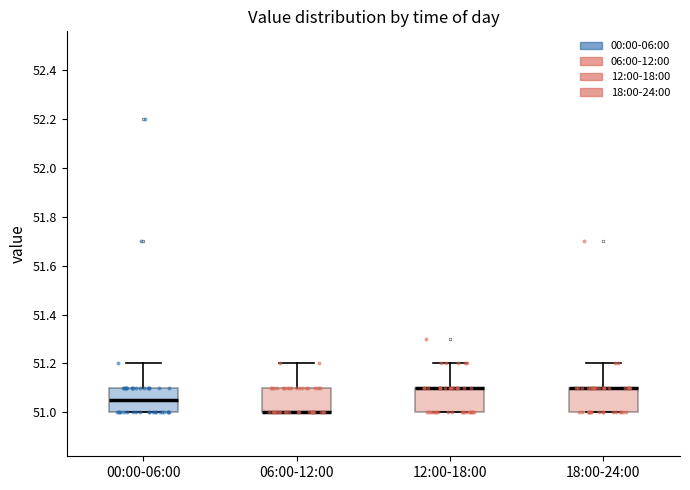

Reading left to right, transcribe this box plot: for each box, give where its median line is, the range the box spans, and where its two whiskers end, as read against the y-axis. The values are not printed on the chart, so give them approximately, as read against the axis.

00:00-06:00: median 51.06, box 51.00 to 51.10, whiskers 51.00 to 51.20
06:00-12:00: median 51.00 (drawn on the box's lower edge), box 51.00 to 51.10, whiskers 51.00 to 51.20
12:00-18:00: median 51.10 (drawn on the box's upper edge), box 51.00 to 51.10, whiskers 51.00 to 51.20
18:00-24:00: median 51.10 (drawn on the box's upper edge), box 51.00 to 51.10, whiskers 51.00 to 51.20